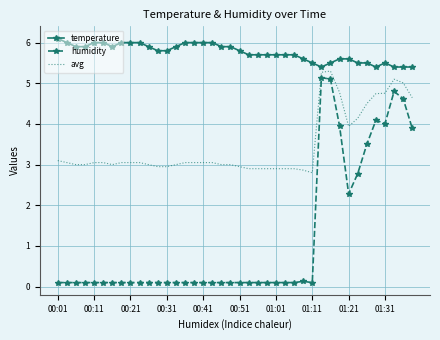

What is the difference between the maximum and minimum values in the avg series?

2.5